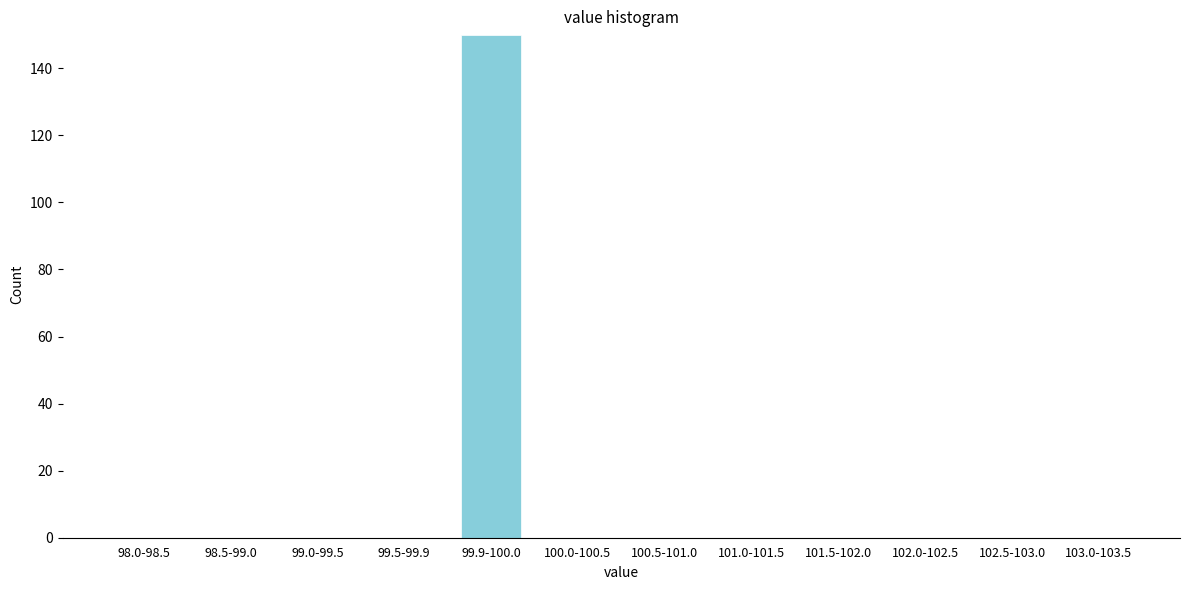

Reading left to right, list all the values displayed in this chart.

98.0-98.5=0	98.5-99.0=0	99.0-99.5=0	99.5-99.9=0	99.9-100.0=150	100.0-100.5=0	100.5-101.0=0	101.0-101.5=0	101.5-102.0=0	102.0-102.5=0	102.5-103.0=0	103.0-103.5=0